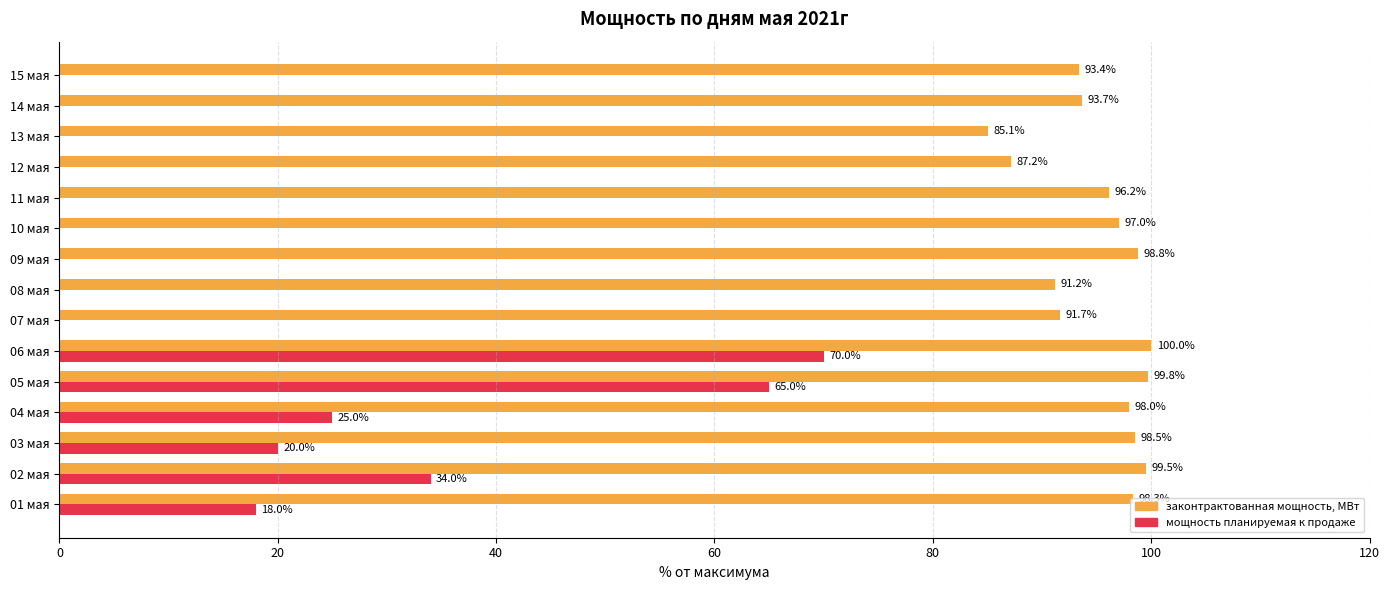

At which category does the chart reach its peak across all series?

06 мая